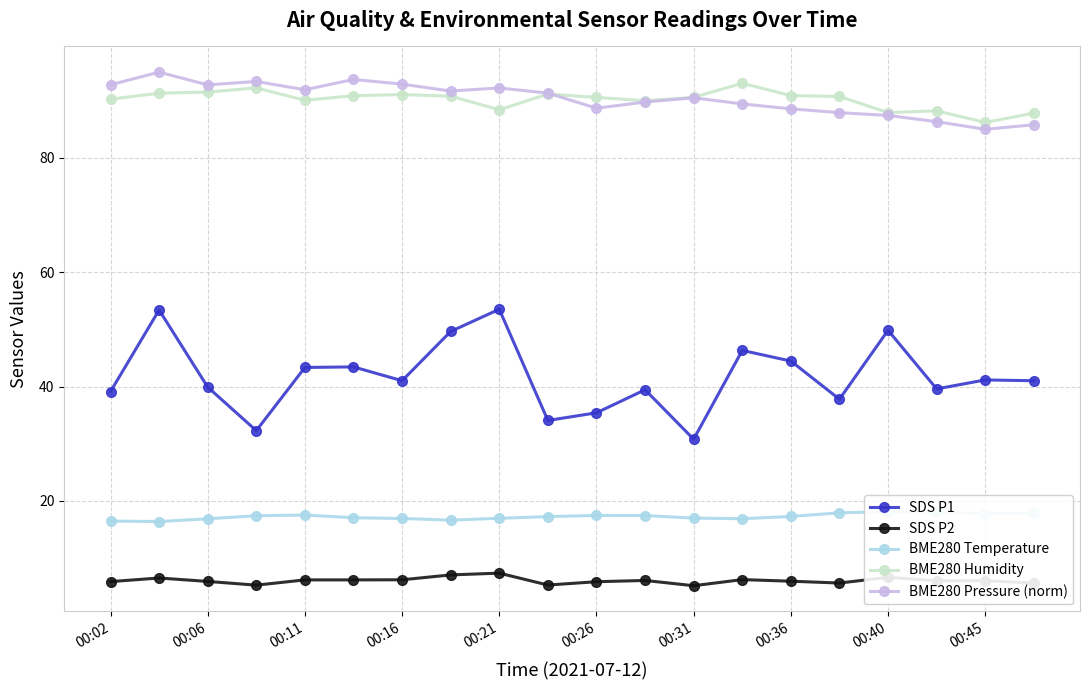

What is the label of the 20th point from the left?

19